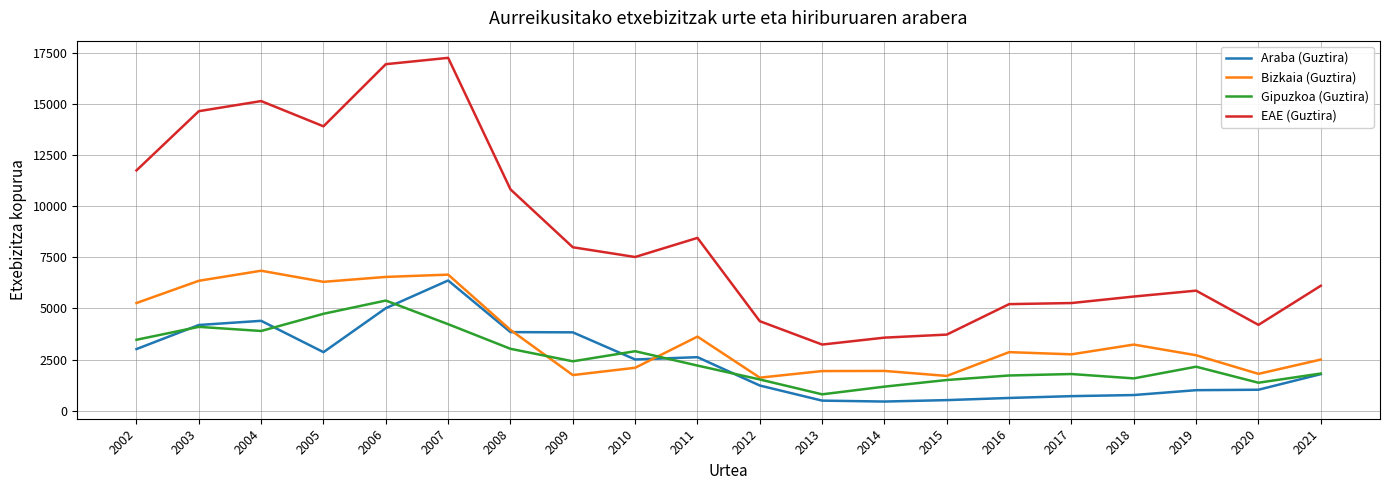

Where is the first local minimum for Araba (Guztira)?

2005